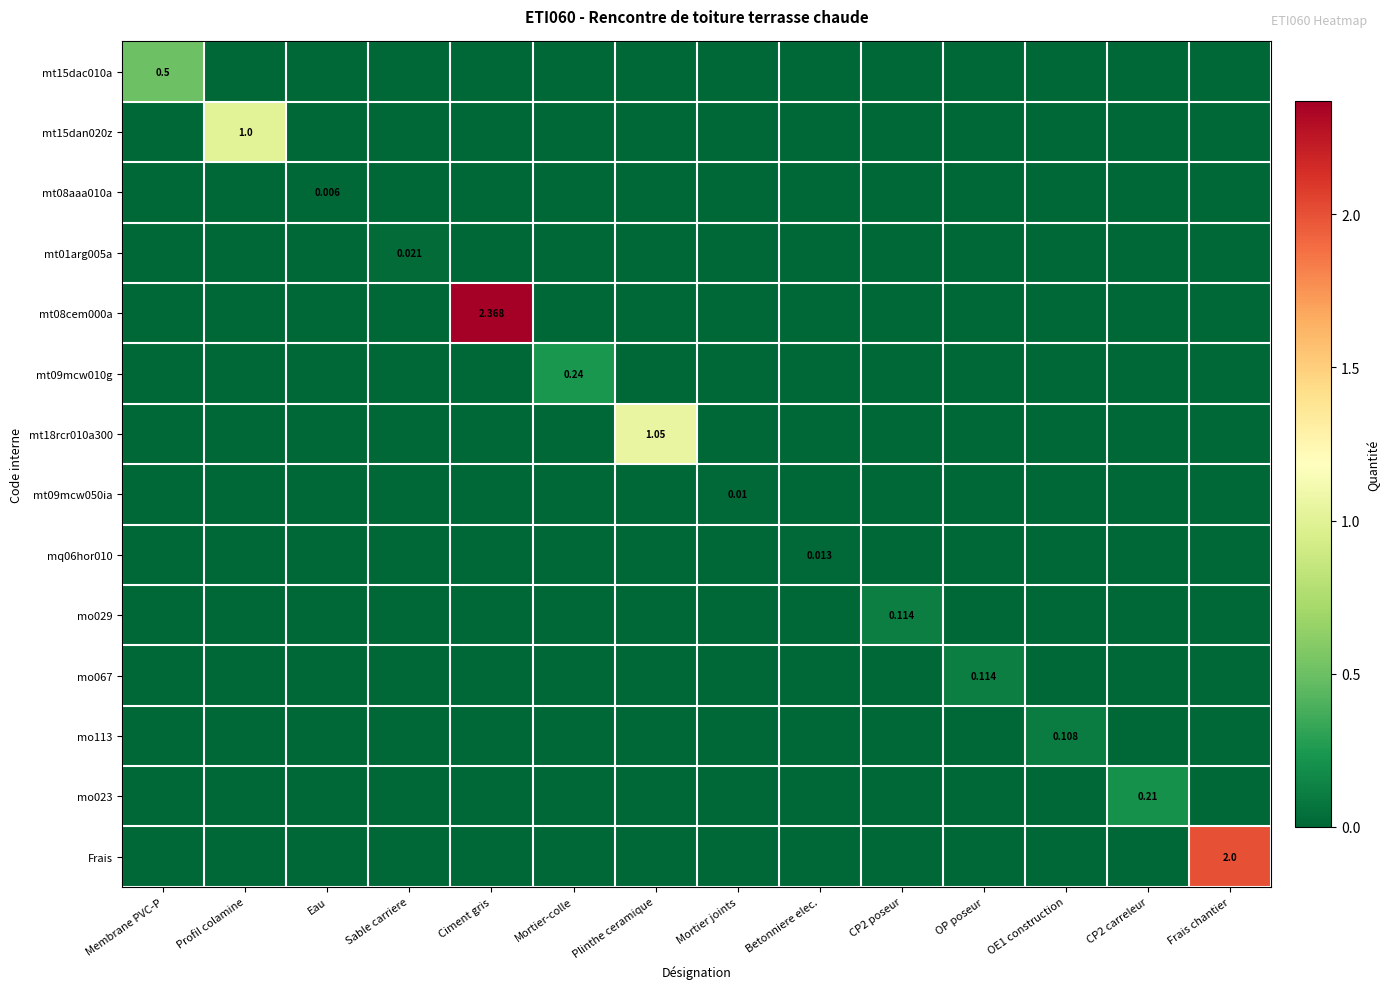

What is the highest value of the mt08cem000a series?

2.4